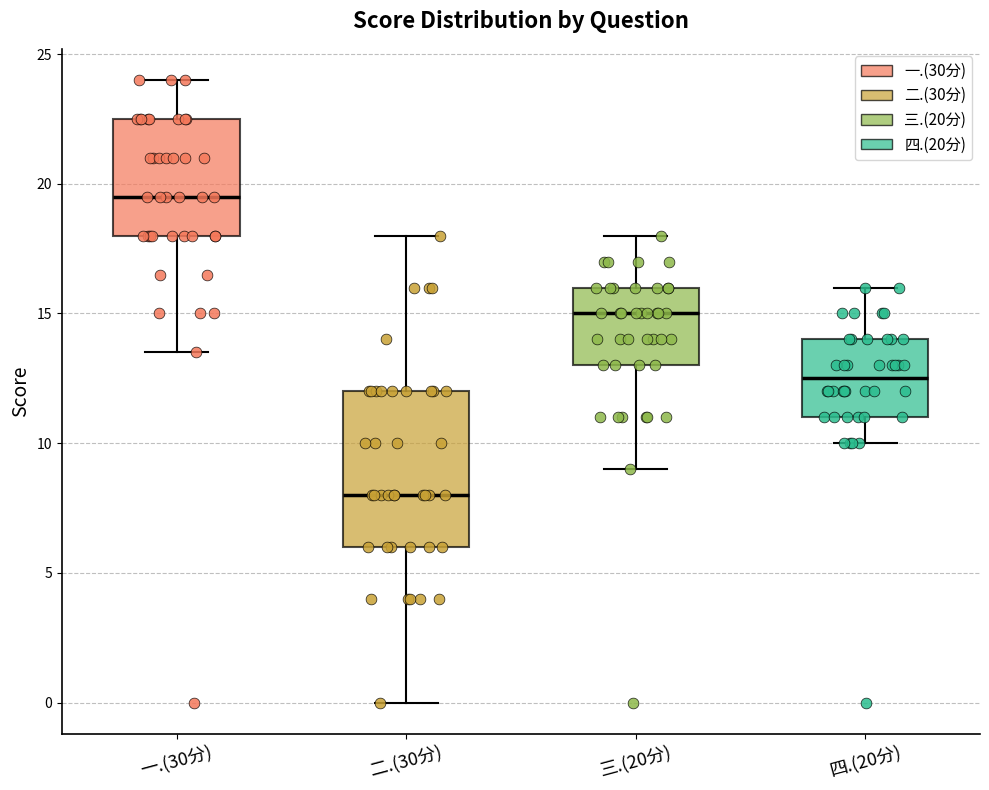

Reading left to right, transcribe this box plot: for each box, give where its median line is, the range the box spans, and where its two whiskers end, as read against the y-axis. The values are not printed on the chart, so give them approximately, as read against the axis.

一.(30分): median 19.5, box 18.0 to 22.5, whiskers 13.5 to 24.0
二.(30分): median 8.0, box 6.0 to 12.0, whiskers 0.0 to 18.0
三.(20分): median 15.0, box 13.0 to 16.0, whiskers 9.0 to 18.0
四.(20分): median 12.5, box 11.0 to 14.0, whiskers 10.0 to 16.0